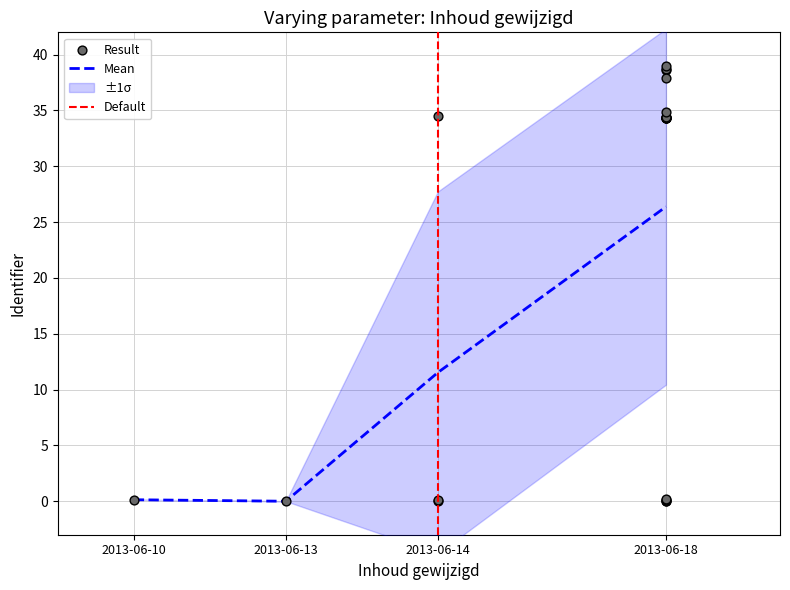

What is the change in value from 2013-06-18 to 2013-06-18?

+4.3